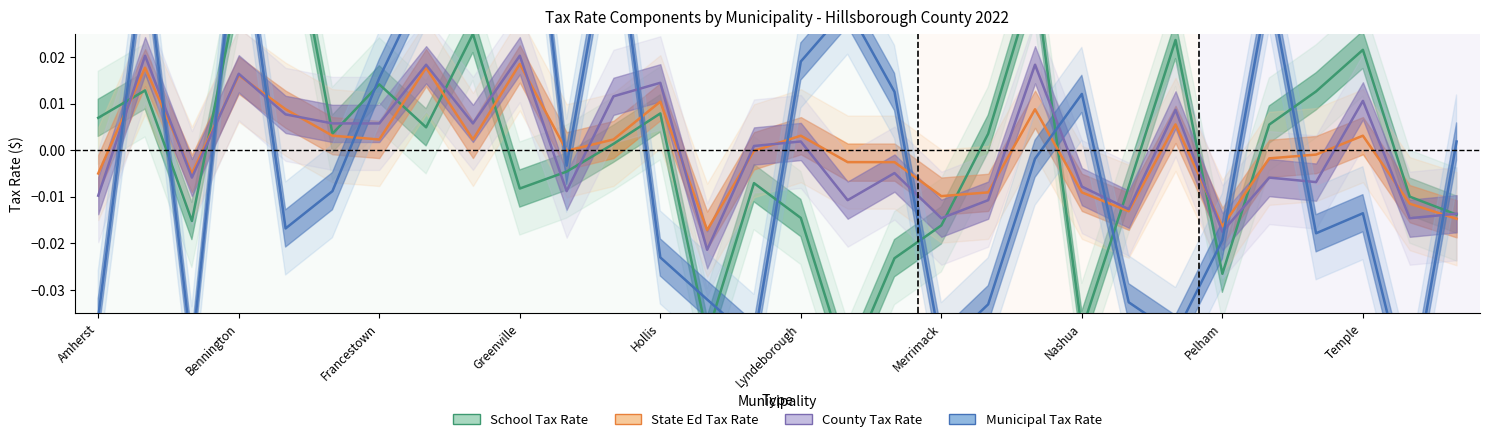

How many intersections are there between School Tax Rate and State Ed Tax Rate?

10